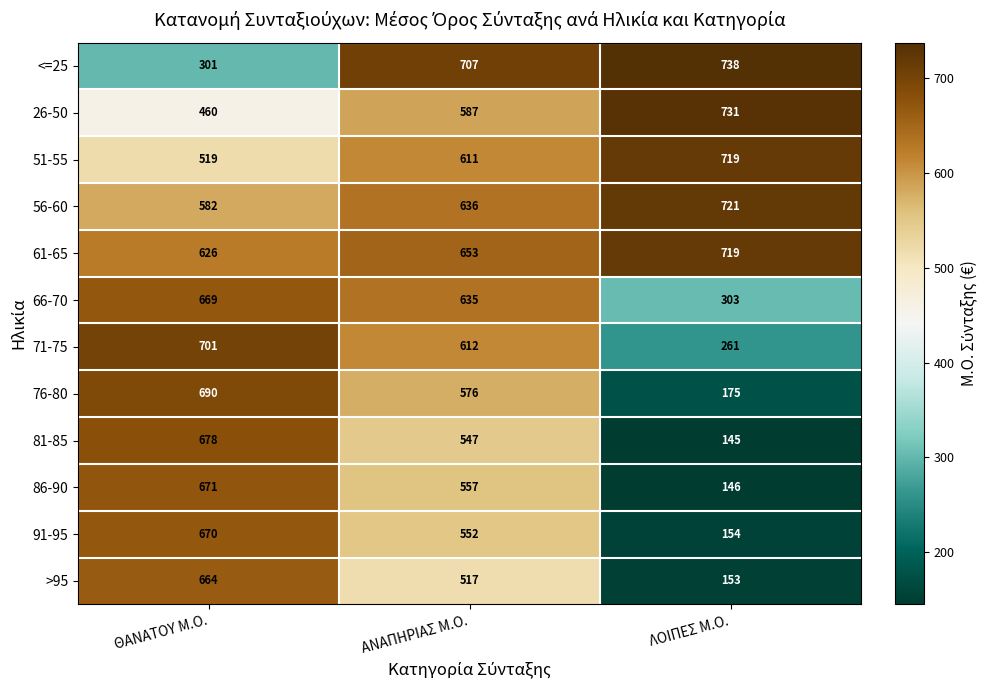

What is the sum of all 26-50 values?

1778